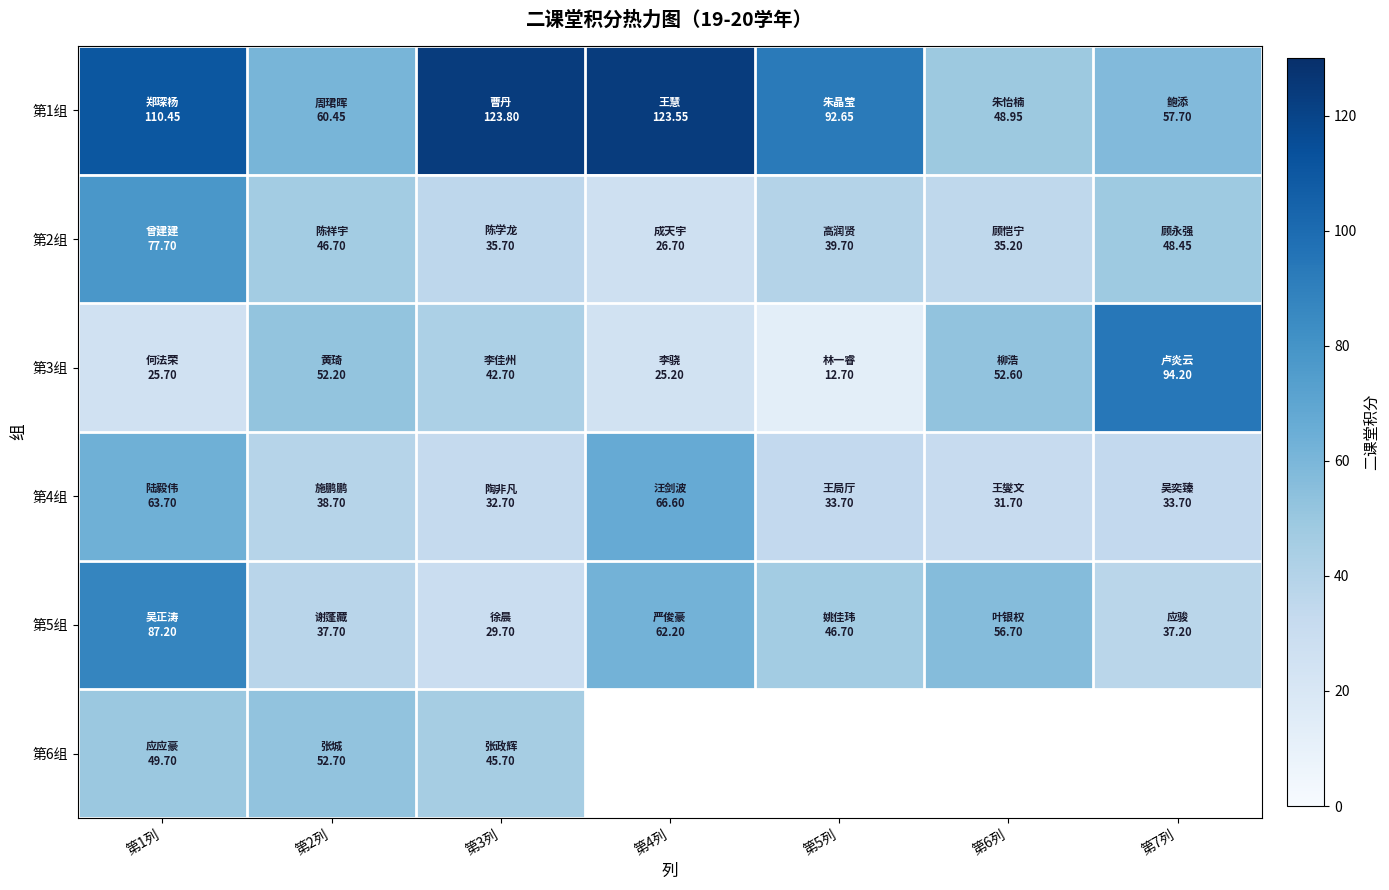

Which series has the largest total across all categories?

第1组